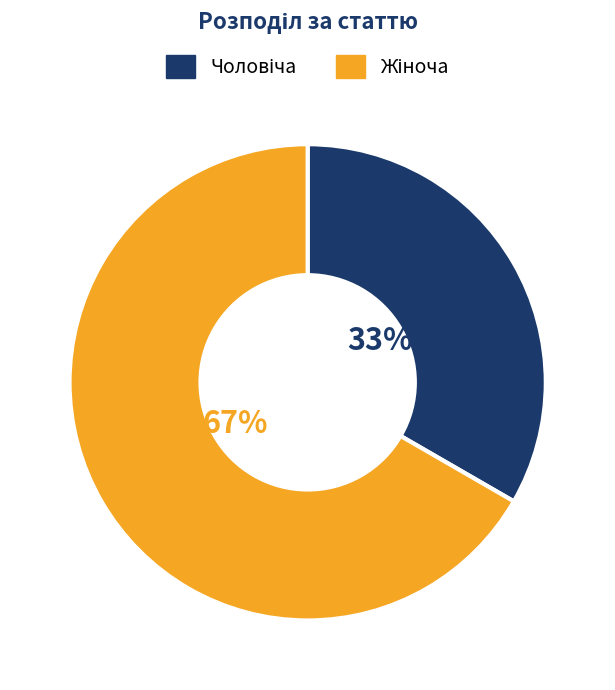

To the nearest percent, what is the average slice percentage?

50%